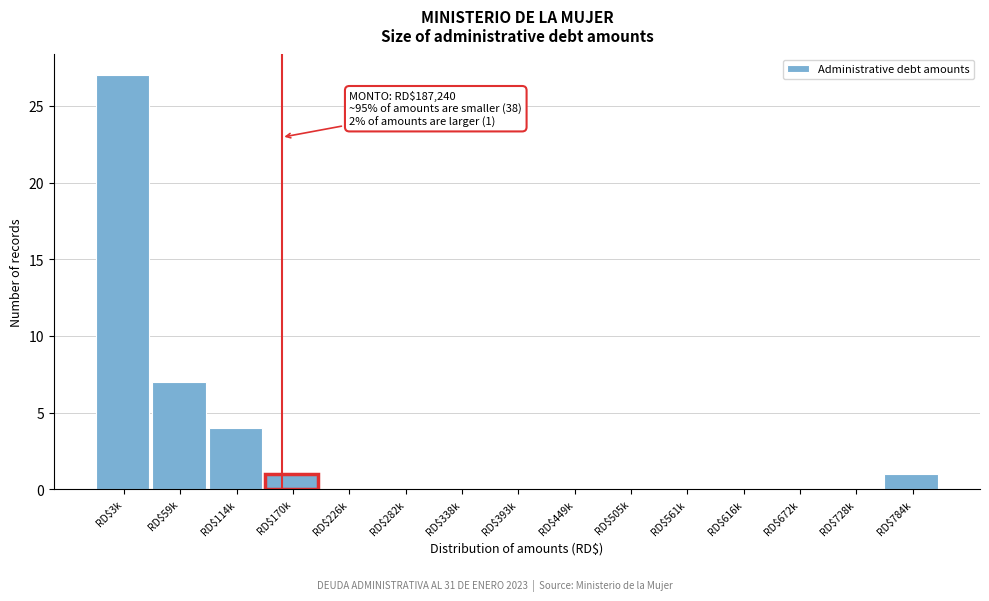

Where is the data nearest to the value 13?

RD$59k